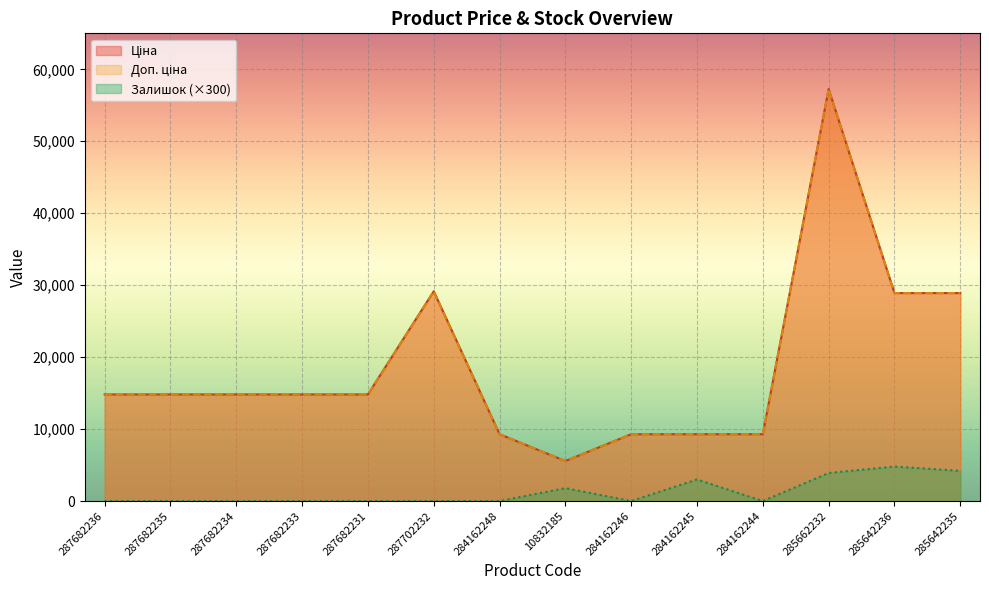

How many lines are shown in the chart?

3